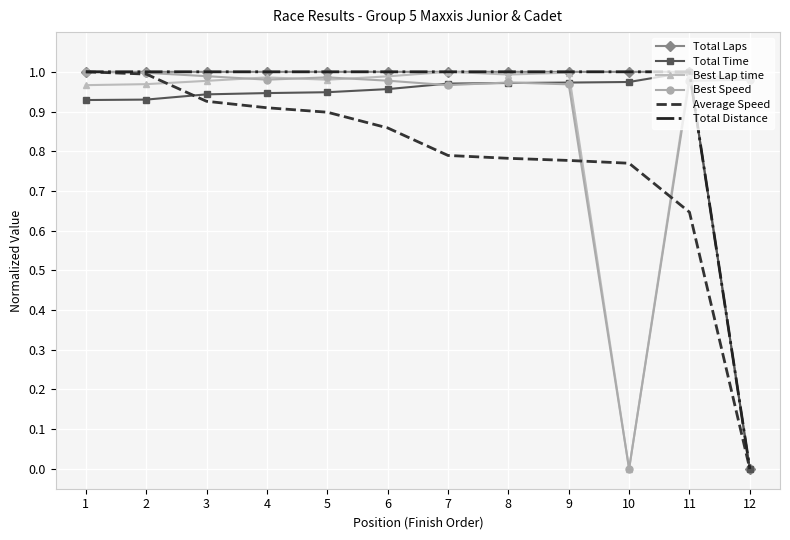

The Total Laps series shows 0.3 at 8. True or false?

False